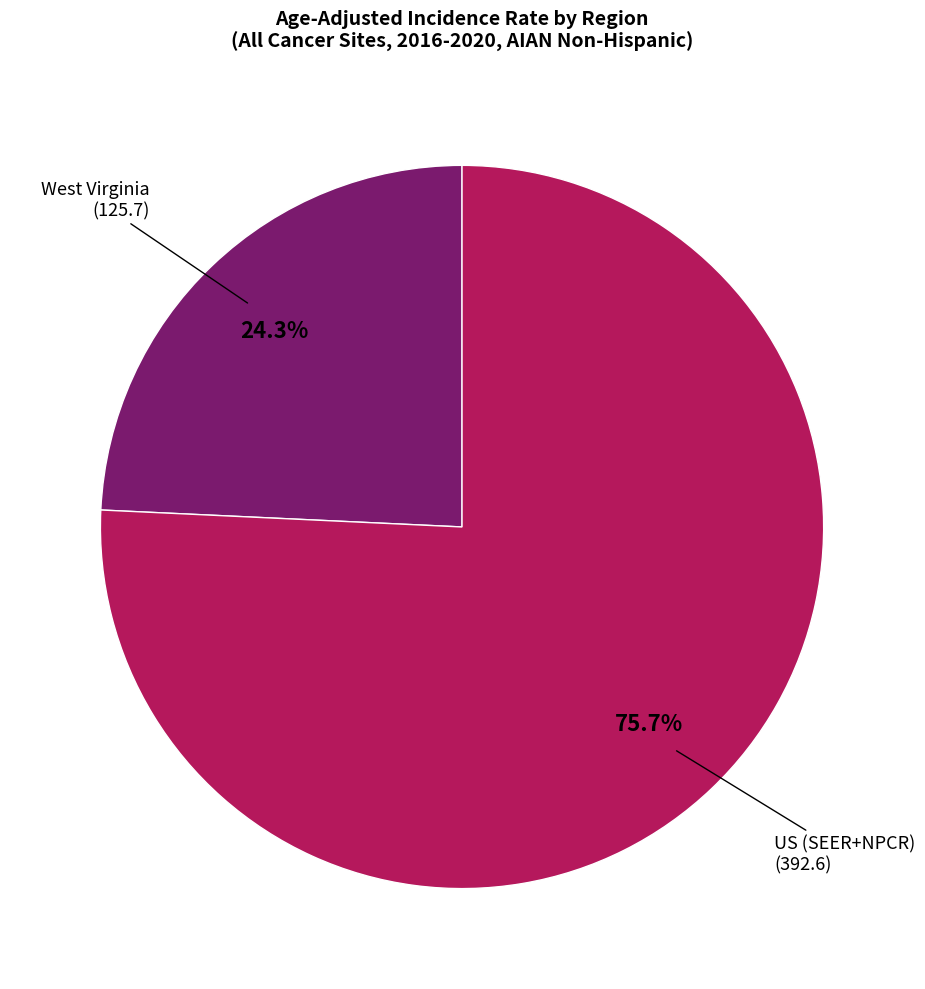

Which slice is the largest?

US (SEER+NPCR)